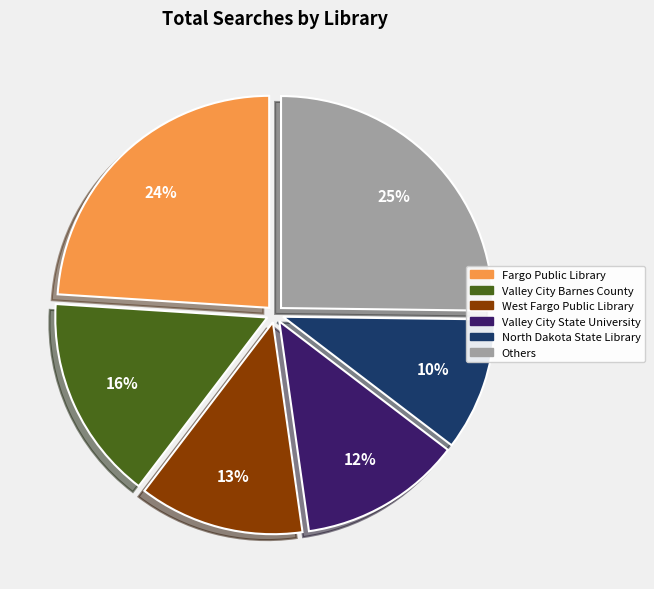

To the nearest percent, what is the difference between the largest and smallest slice percentages?

15%